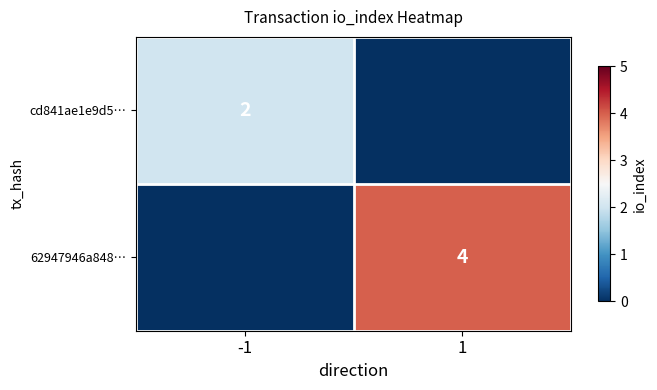

What is the total value across all series at 1?

4